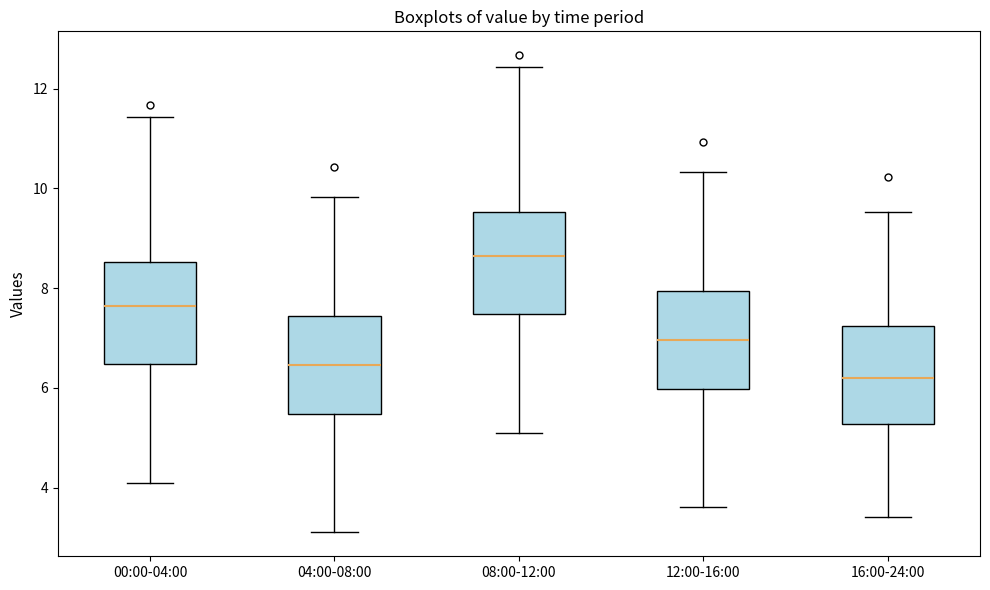

Which box's median line is the highest?

08:00-12:00